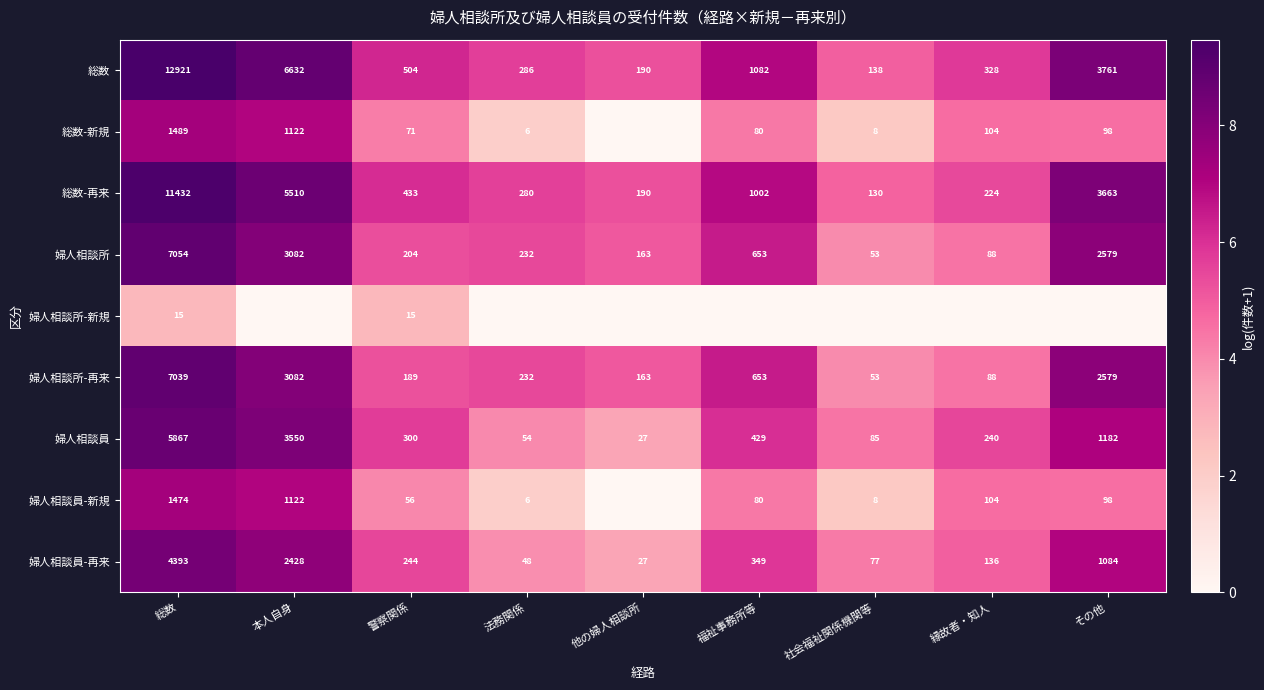

What is the total value across all series at 他の婦人相談所?

27.4